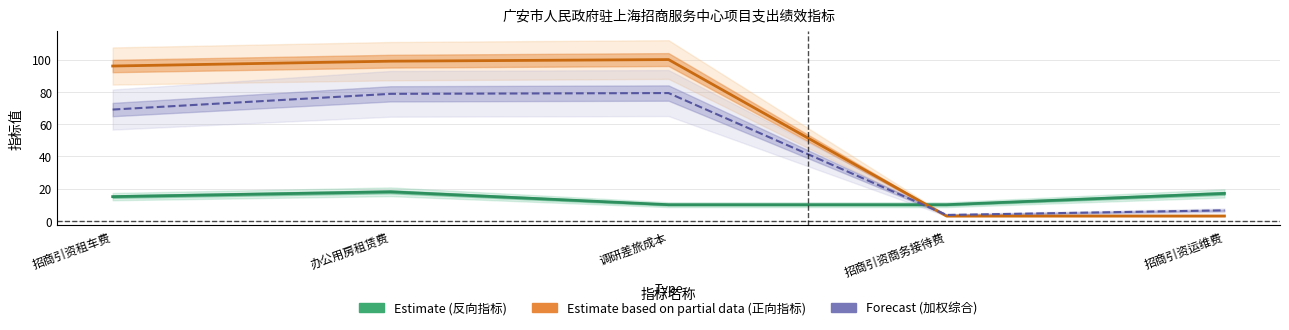

Rank the series at 办公用房租赁费 from lowest to highest value.

Estimate (反向指标), Forecast (加权综合), Estimate based on partial data (正向指标)